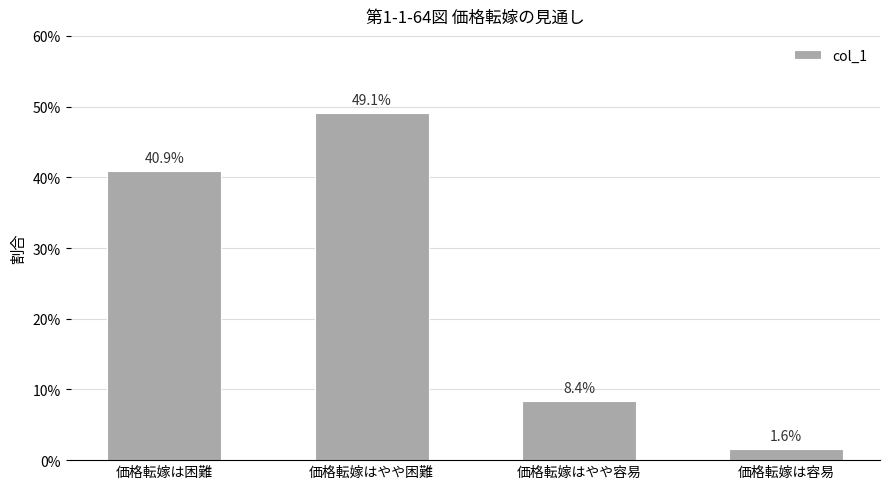

What value does the data have at 価格転嫁はやや容易?

0.1